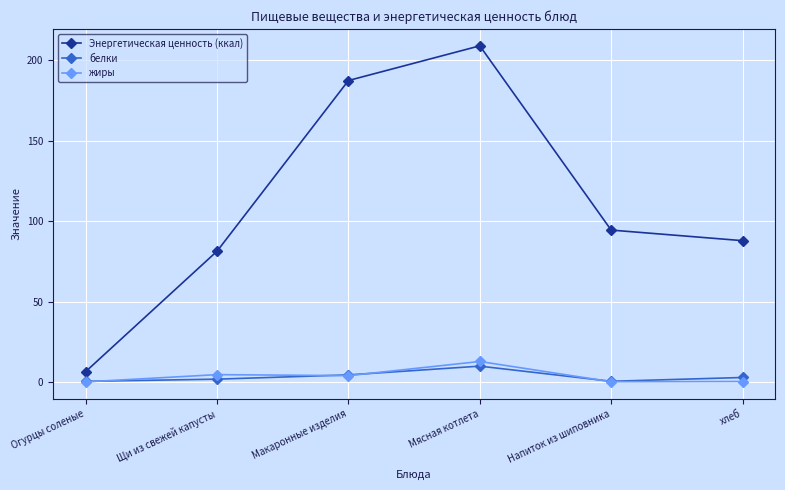

What is the average value of the жиры series?

3.6